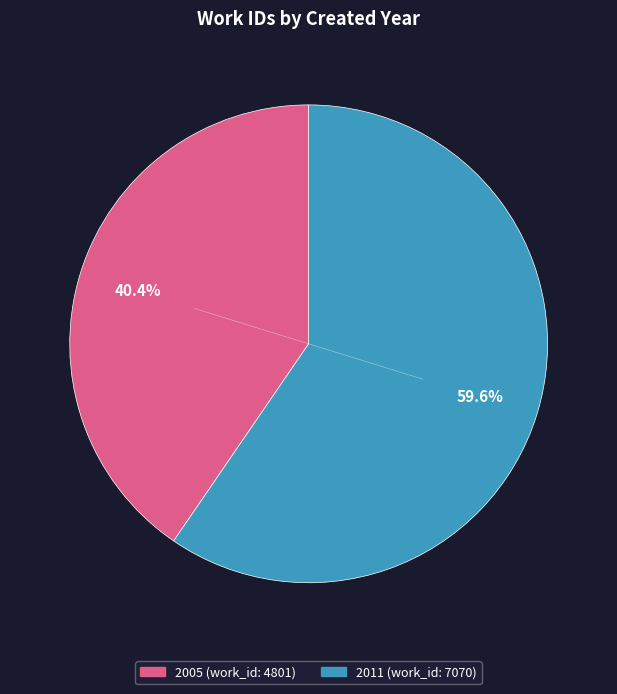

True or false: 2005 (work_id: 4801) accounts for 40% of the total.

True